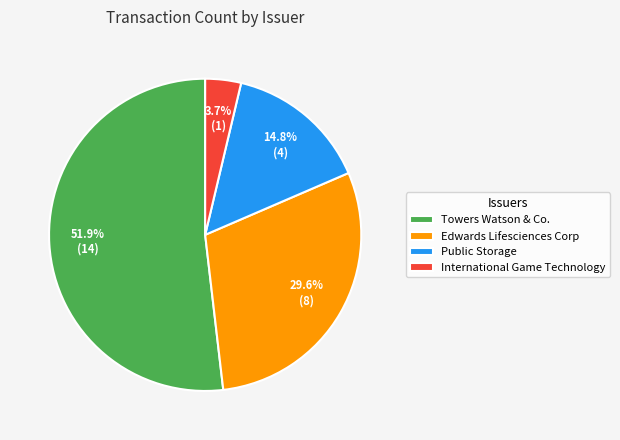

Is it true that Edwards Lifesciences Corp is 35% of the pie?

False